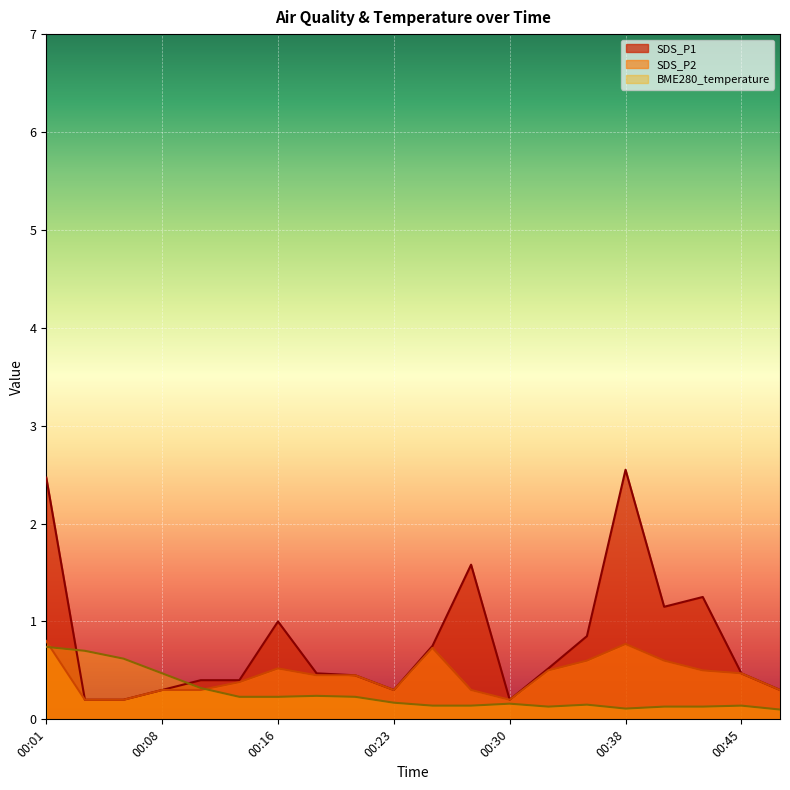

Reading left to right, list all the values displayed in this chart.

SDS_P1: 2.5	0.2	0.2	0.3	0.4	0.4	1.0	0.5	0.5	0.3	0.8	1.6	0.2	0.5	0.8	2.5	1.1	1.2	0.5	0.3
SDS_P2: 0.8	0.2	0.2	0.3	0.3	0.4	0.5	0.5	0.5	0.3	0.7	0.3	0.2	0.5	0.6	0.8	0.6	0.5	0.5	0.3
BME280_temperature: 0.7	0.7	0.6	0.5	0.3	0.2	0.2	0.2	0.2	0.2	0.1	0.1	0.2	0.1	0.1	0.1	0.1	0.1	0.1	0.1